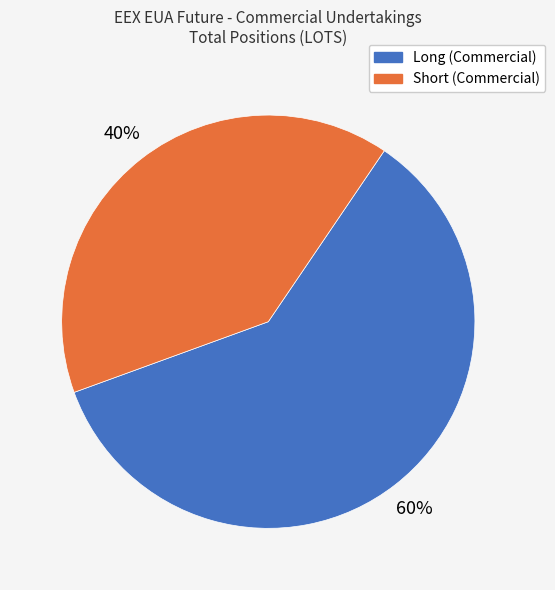

To the nearest percent, what portion does Long (Commercial) represent?

60%